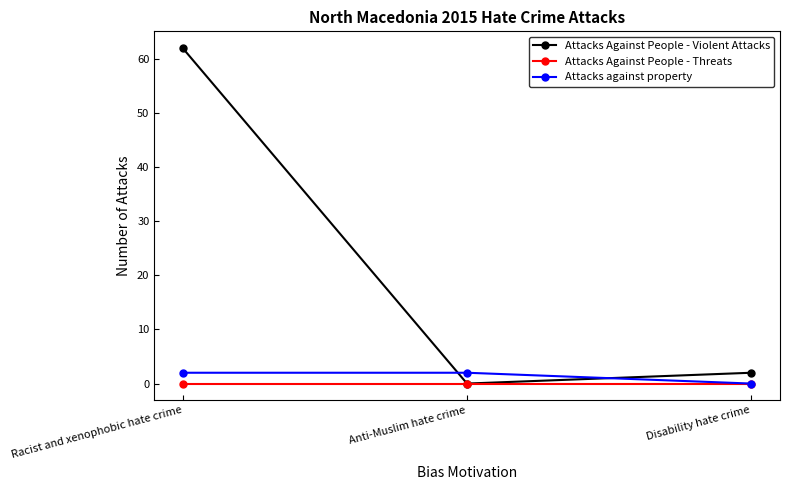

List the labels in order of Attacks Against People - Violent Attacks value, largest first.

Racist and xenophobic hate crime, Disability hate crime, Anti-Muslim hate crime